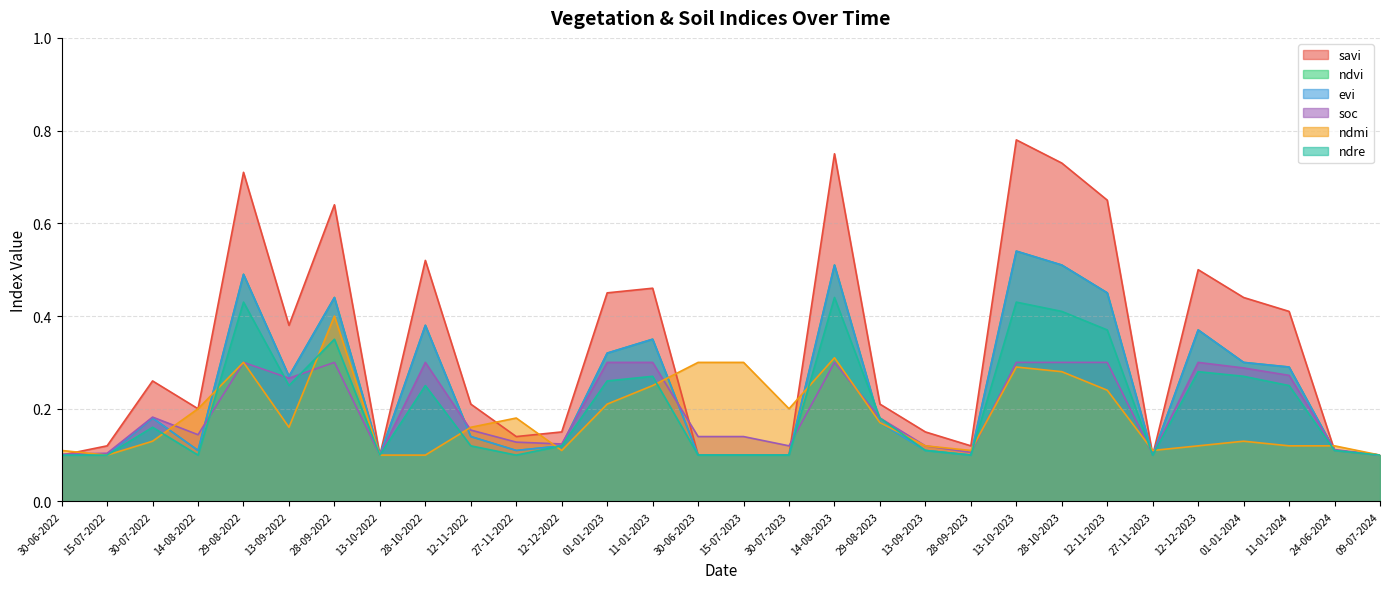

How many lines are shown in the chart?

6